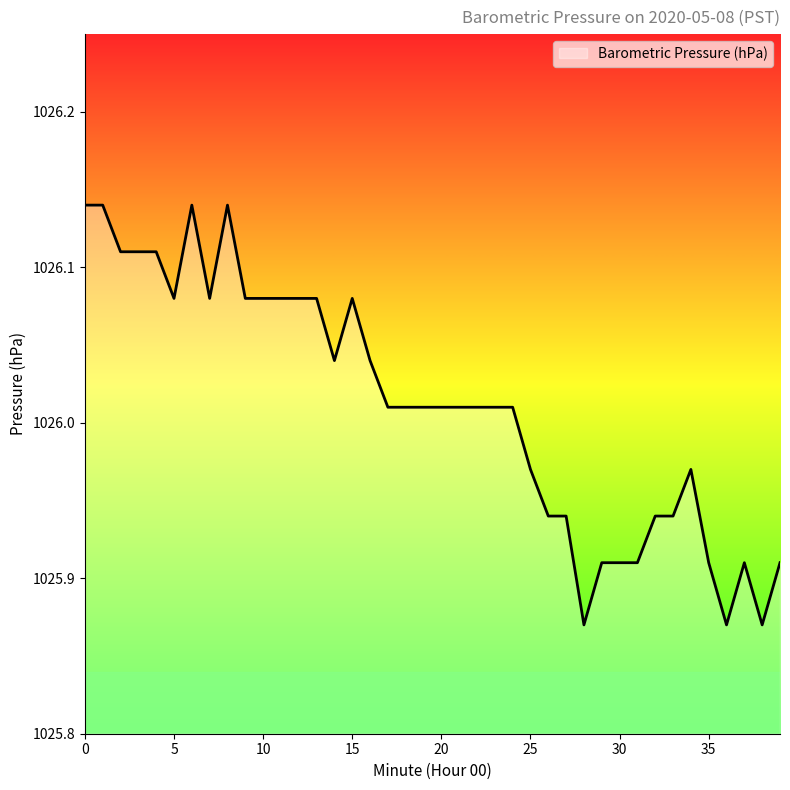

What is the difference between the maximum and minimum values?

0.3